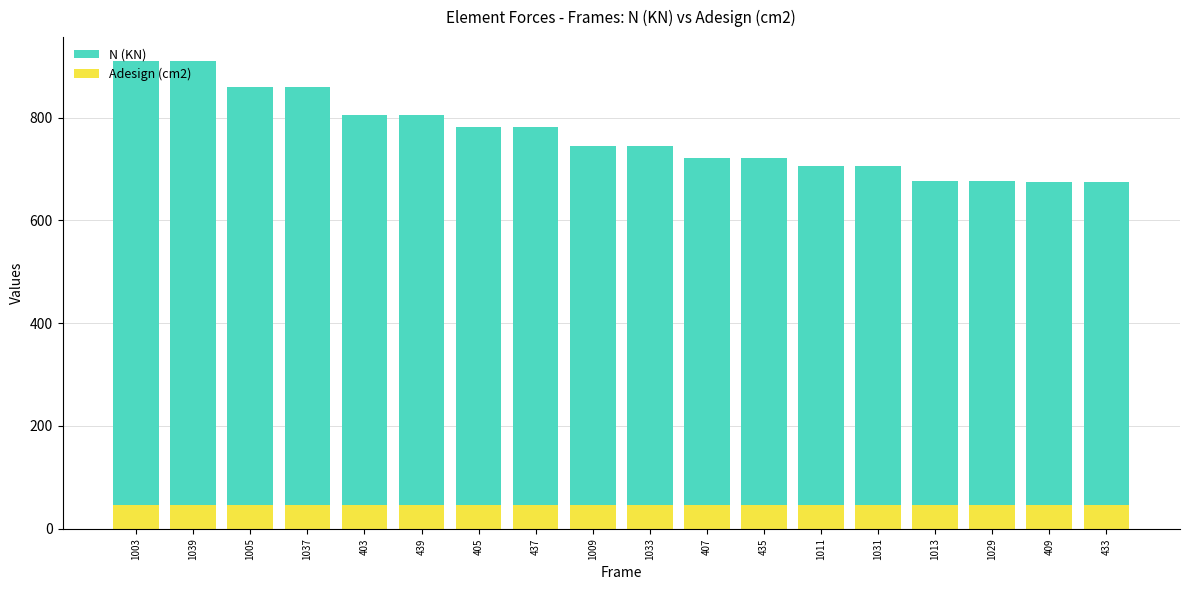

Is the value of Adesign (cm2) at 435 greater than the value of N (KN) at 435?

No